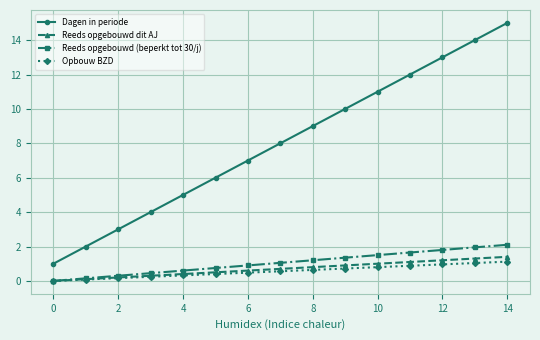

Which series has the largest total across all categories?

Dagen in periode